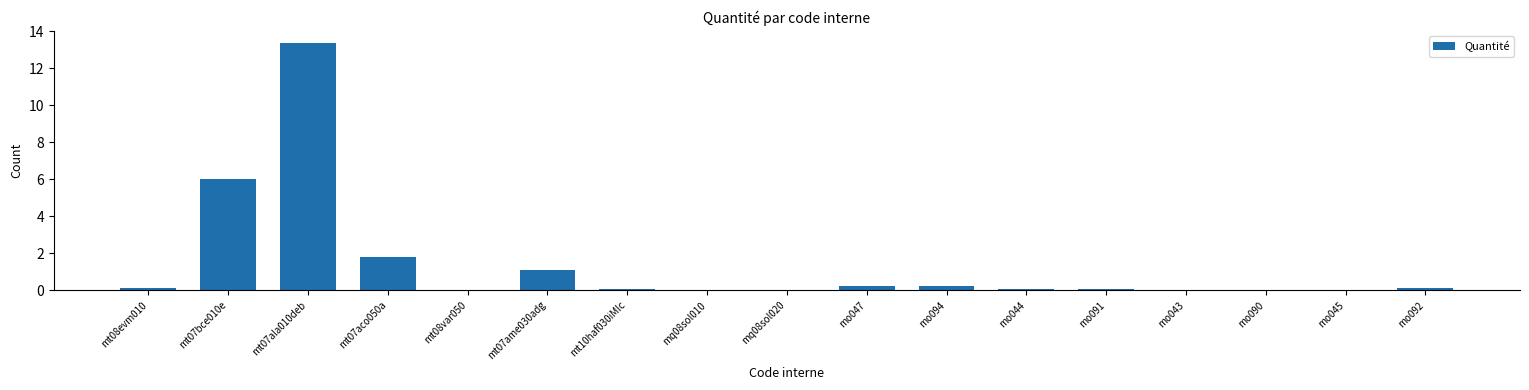

Which has a higher value, mt07bce010e or mt07aco050a?

mt07bce010e